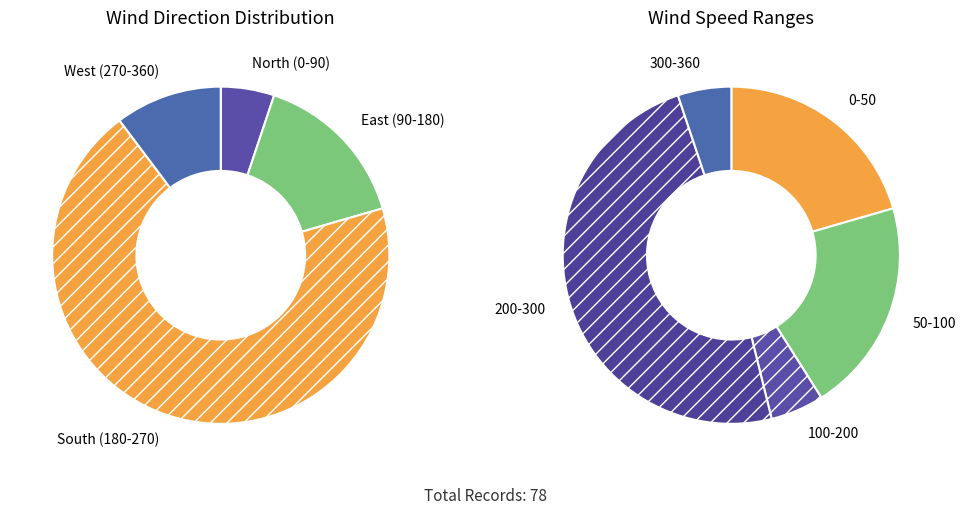

Does 22 represent more than half of the total?

No